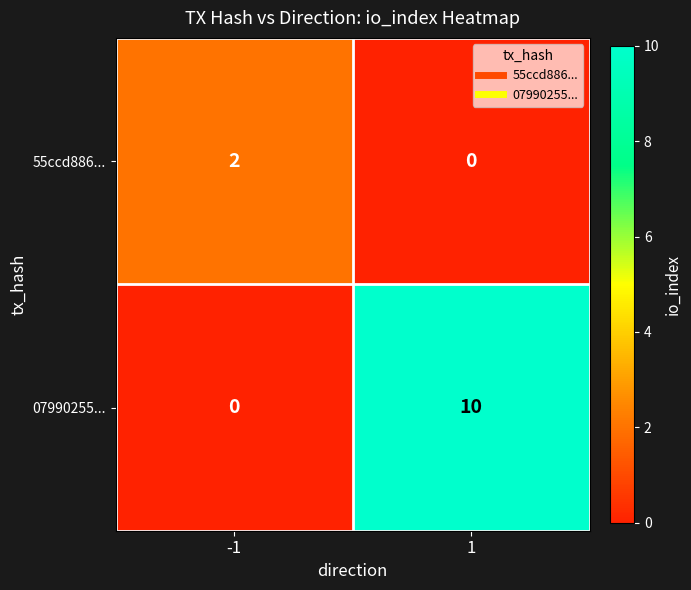

How many distinct data groups are displayed?

2